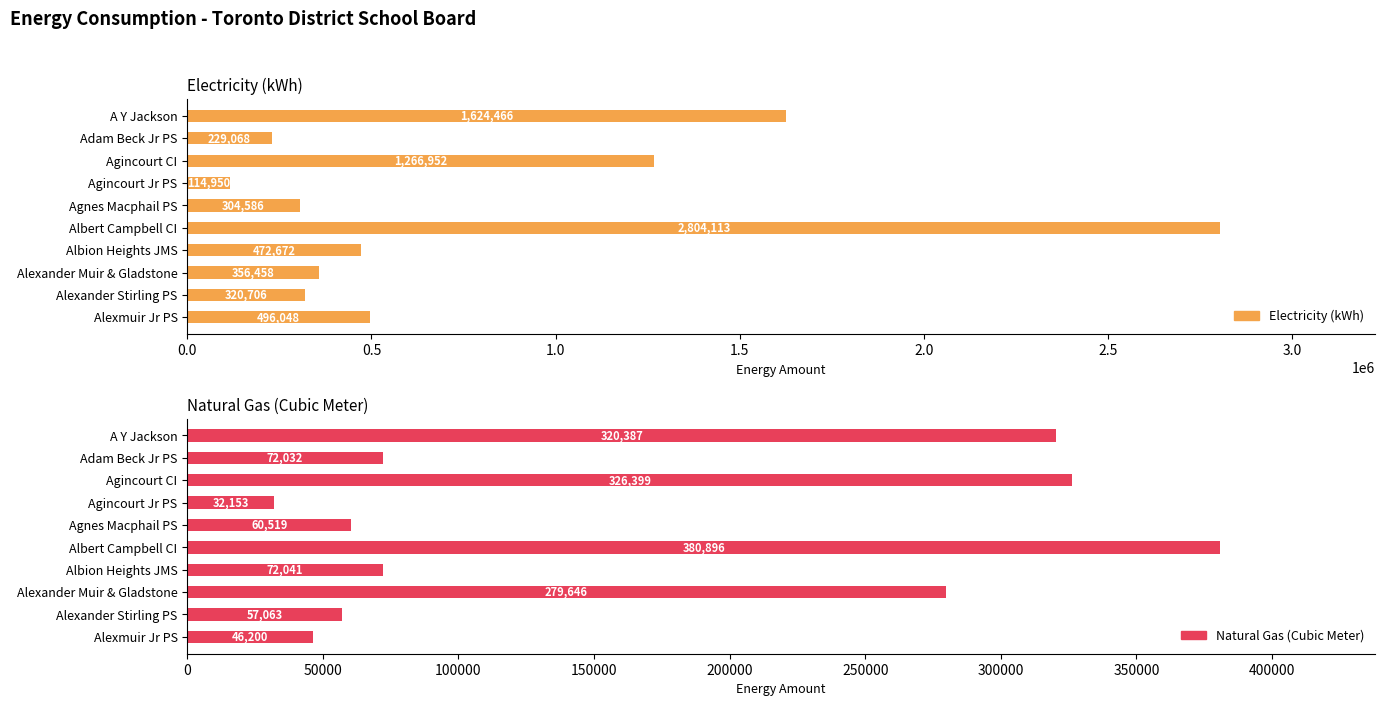

Which has a higher value, Alexmuir Jr PS or Adam Beck Jr PS?

Alexmuir Jr PS